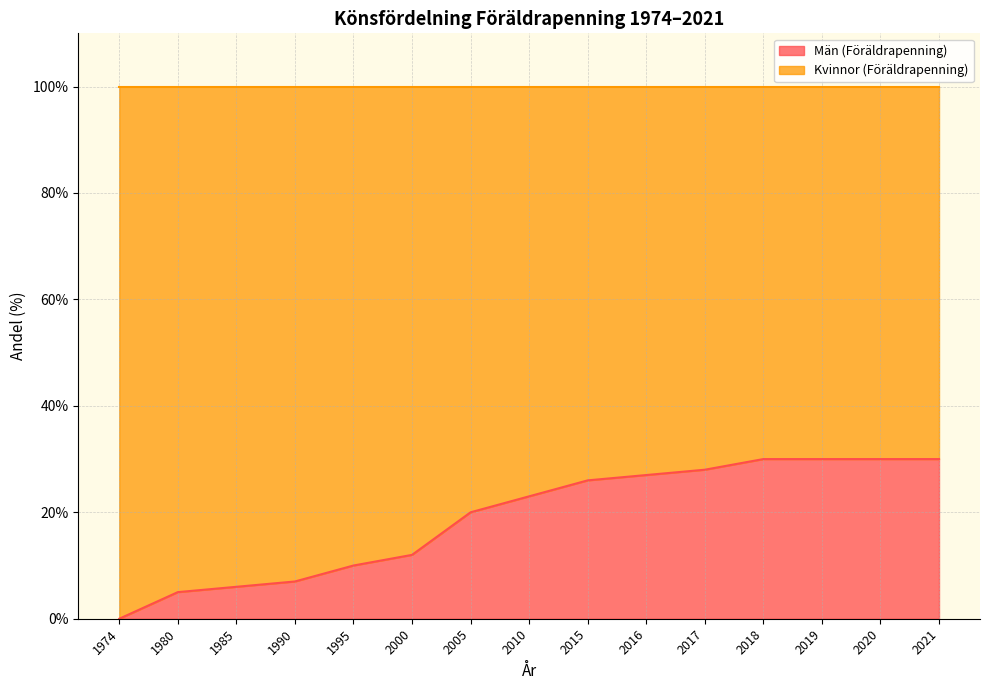

What is the difference between the values at 1990 and 1995?

3